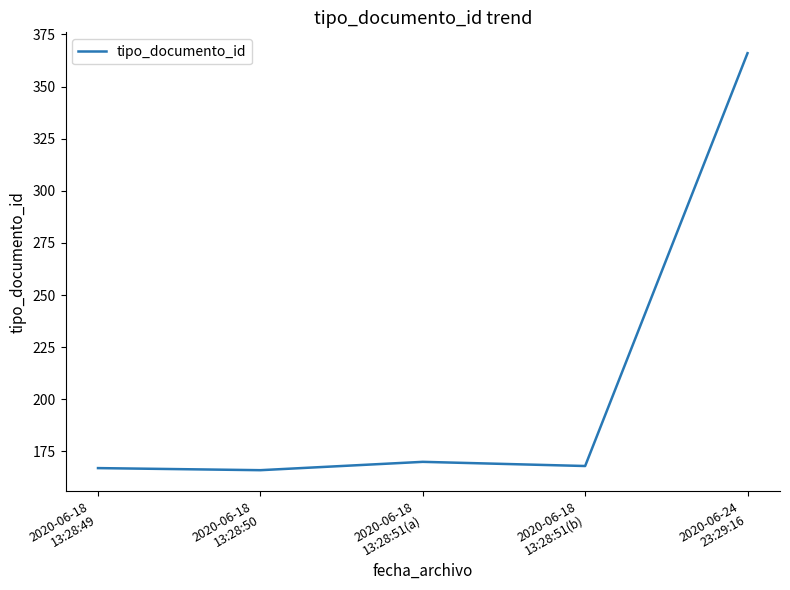

The chart shows a value of 167 at 2020-06-18
13:28:49. True or false?

True